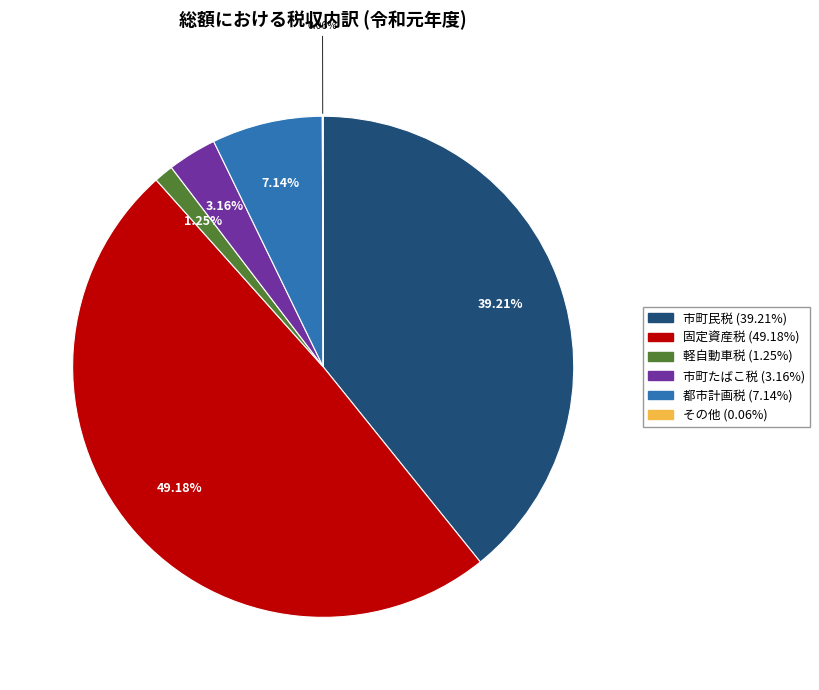

Which has a higher value, 軽自動車税 or 固定資産税?

固定資産税